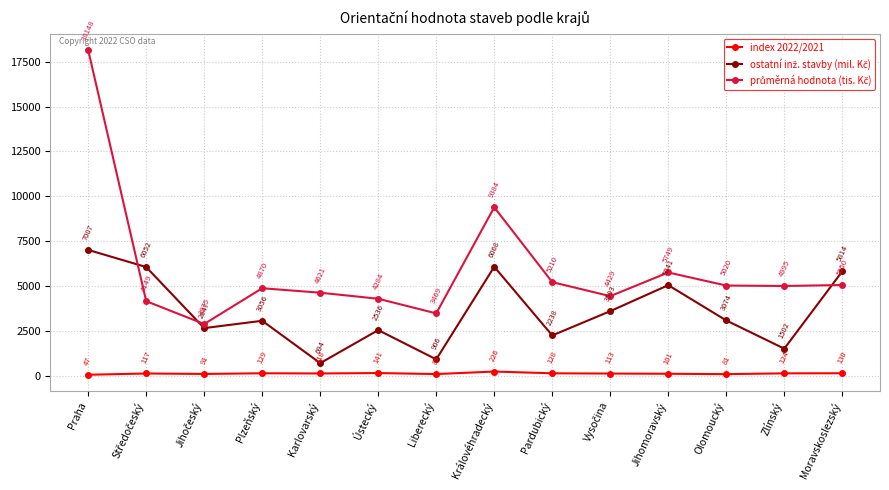

How many series are shown in this chart?

3